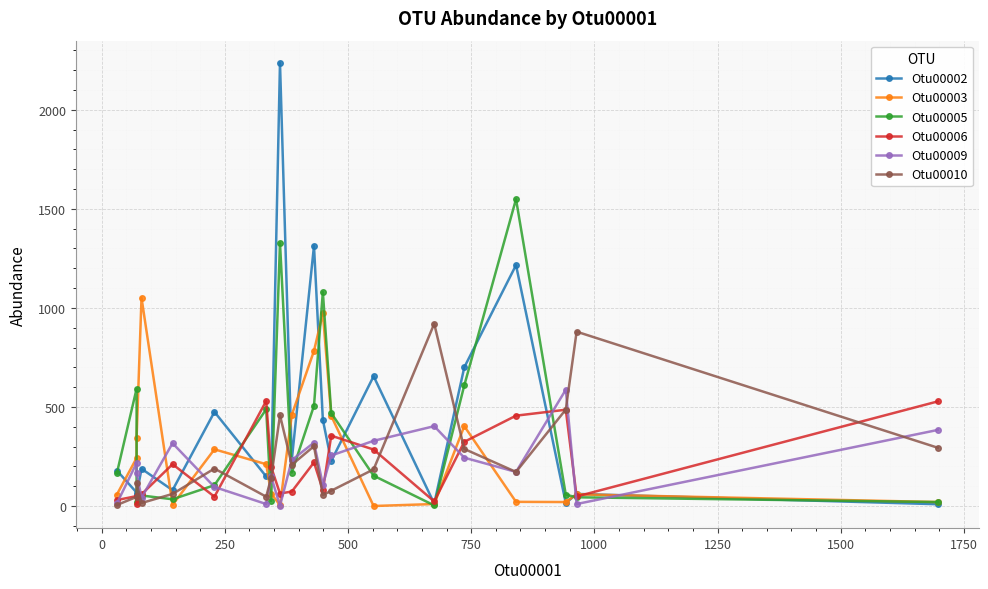

What is the average value of the Otu00006 series?

204